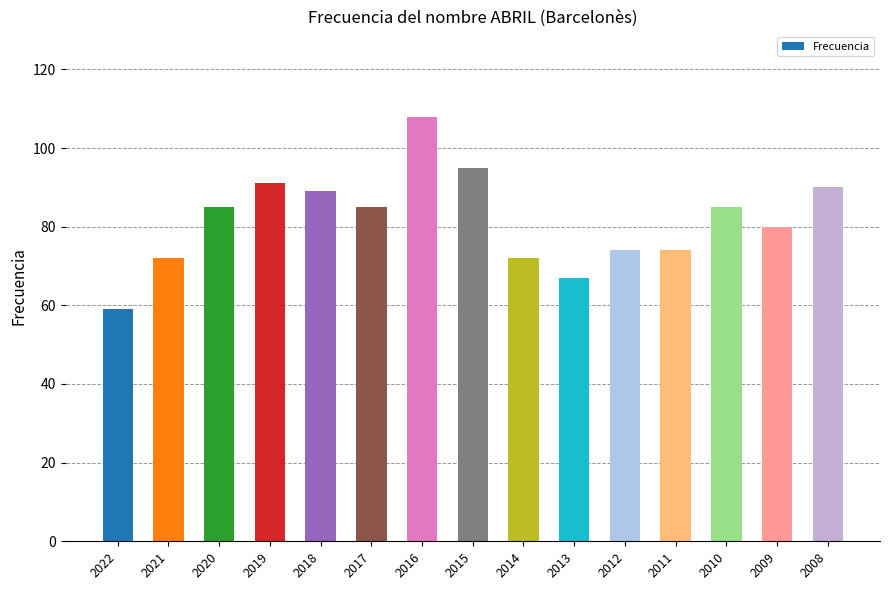

What is the average value?

82